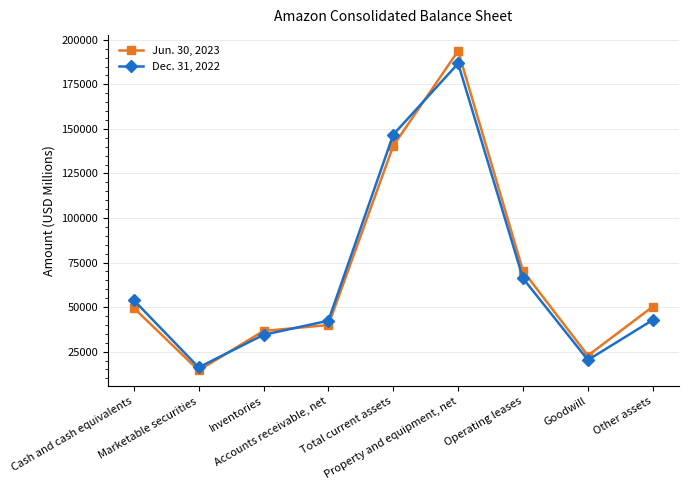

Does the chart have visible grid lines?

Yes